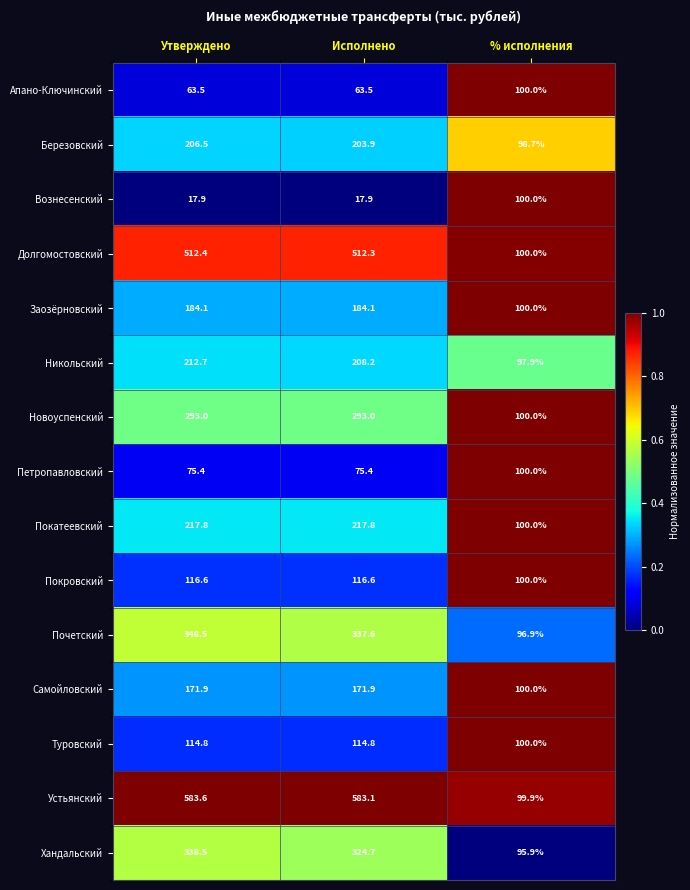

At which label does Самойловский first exceed 171?

Утверждено